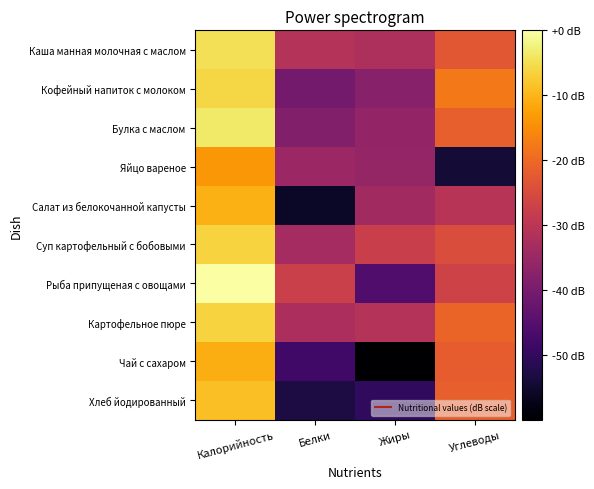

Reading left to right, what are all the values shown in this chart?

Каша манная молочная с маслом: Калорийность=-4.9	Белки=-31.0	Жиры=-32.2	Углеводы=-22.8
Кофейный напиток с молоком: Калорийность=-5.9	Белки=-40.6	Жиры=-37.8	Углеводы=-17.8
Булка с маслом: Калорийность=-3.5	Белки=-38.6	Жиры=-36.1	Углеводы=-21.5
Яйцо вареное: Калорийность=-13.6	Белки=-34.7	Жиры=-35.8	Углеводы=-54.3
Салат из белокочанной капусты: Калорийность=-10.7	Белки=-55.9	Жиры=-34.0	Углеводы=-30.5
Суп картофельный с бобовыми: Калорийность=-6.4	Белки=-33.4	Жиры=-27.8	Углеводы=-24.8
Рыба припущеная с овощами: Калорийность=0.0	Белки=-27.5	Жиры=-45.9	Углеводы=-26.7
Картофельное пюре: Калорийность=-6.4	Белки=-32.4	Жиры=-31.2	Углеводы=-20.7
Чай с сахаром: Калорийность=-11.0	Белки=-48.0	Жиры=-60.0	Углеводы=-21.9
Хлеб йодированный: Калорийность=-8.8	Белки=-53.2	Жиры=-50.3	Углеводы=-21.3